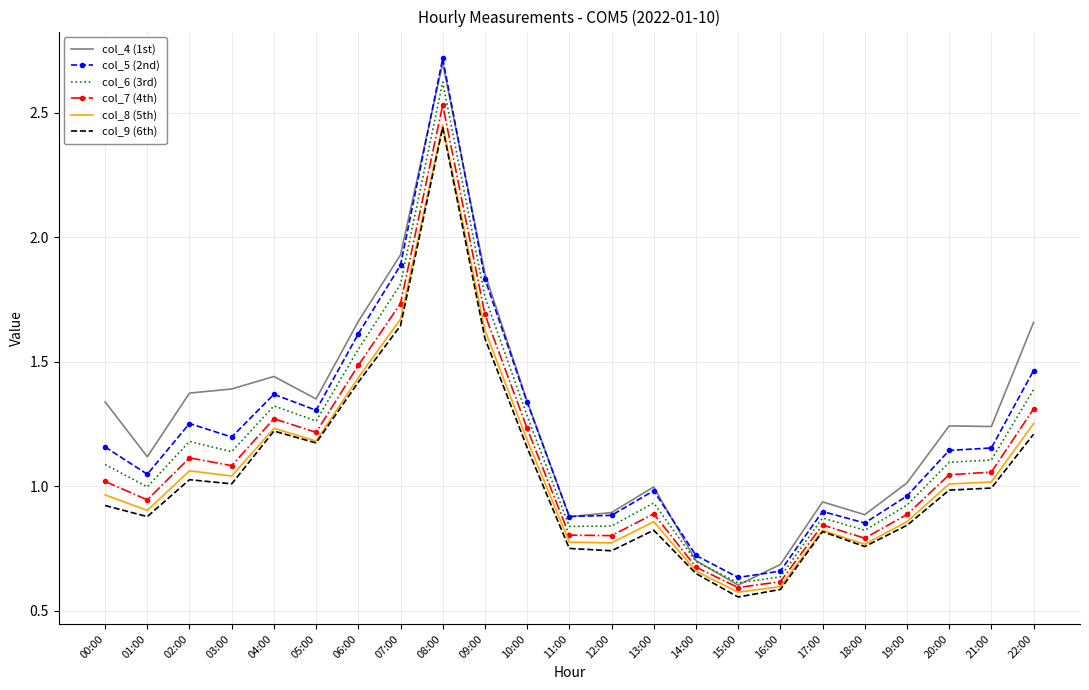

What position from the left is 06:00?

7